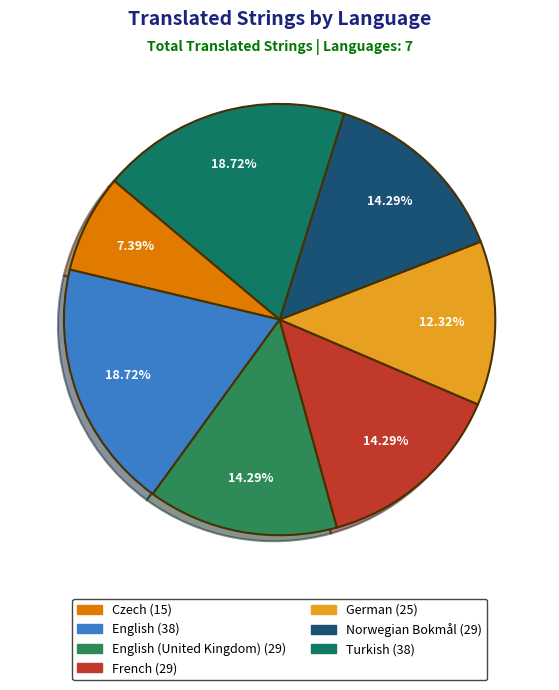

To the nearest percent, what is the difference between the largest and smallest slice percentages?

11%